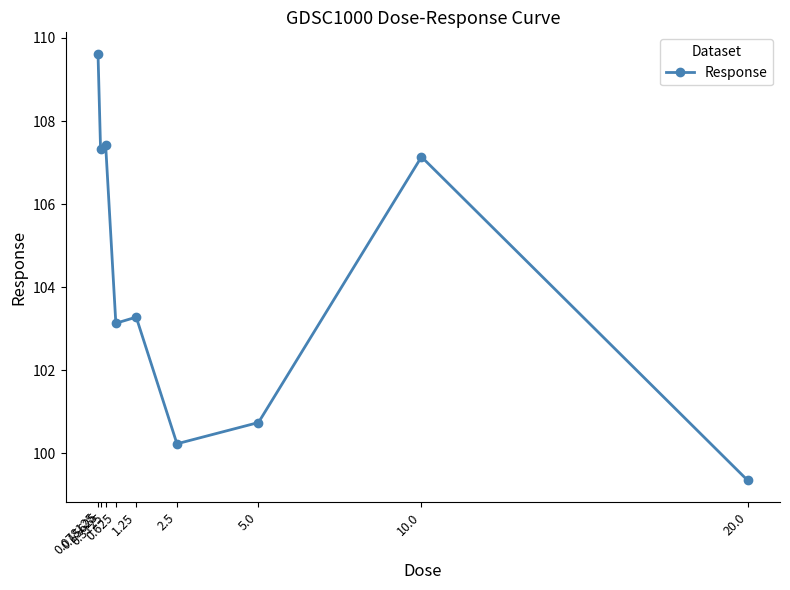

What is the value of the 2nd point from the left?

107.3